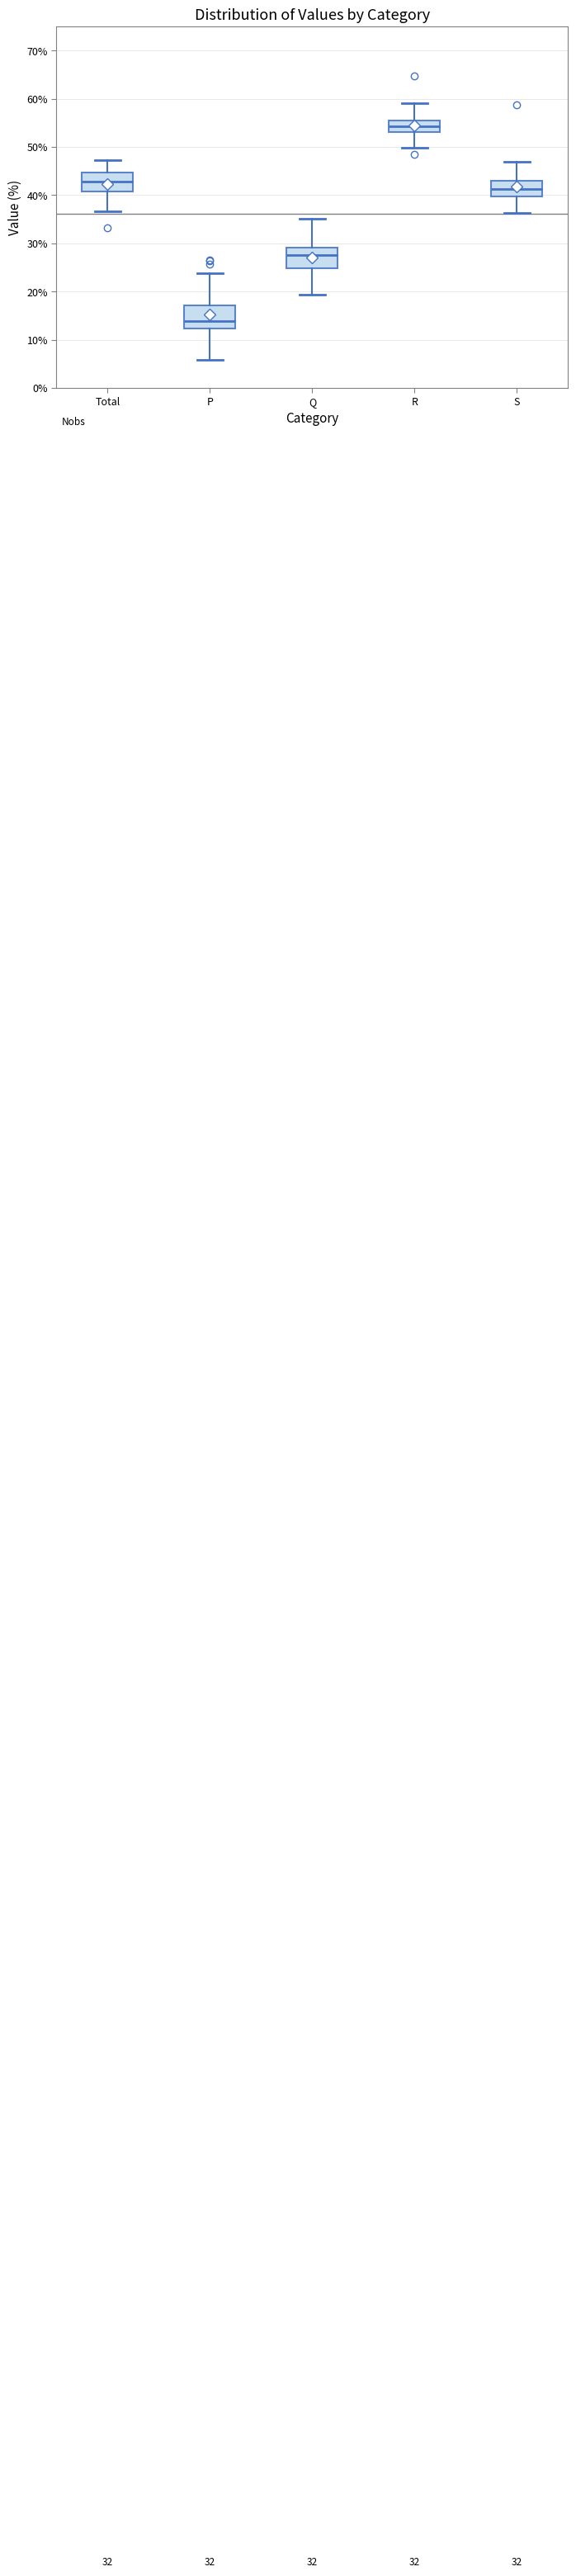

Where is the lower edge of the box for Total on the y-axis? The values are not printed on the chart, so give them approximately, as read against the axis.

41